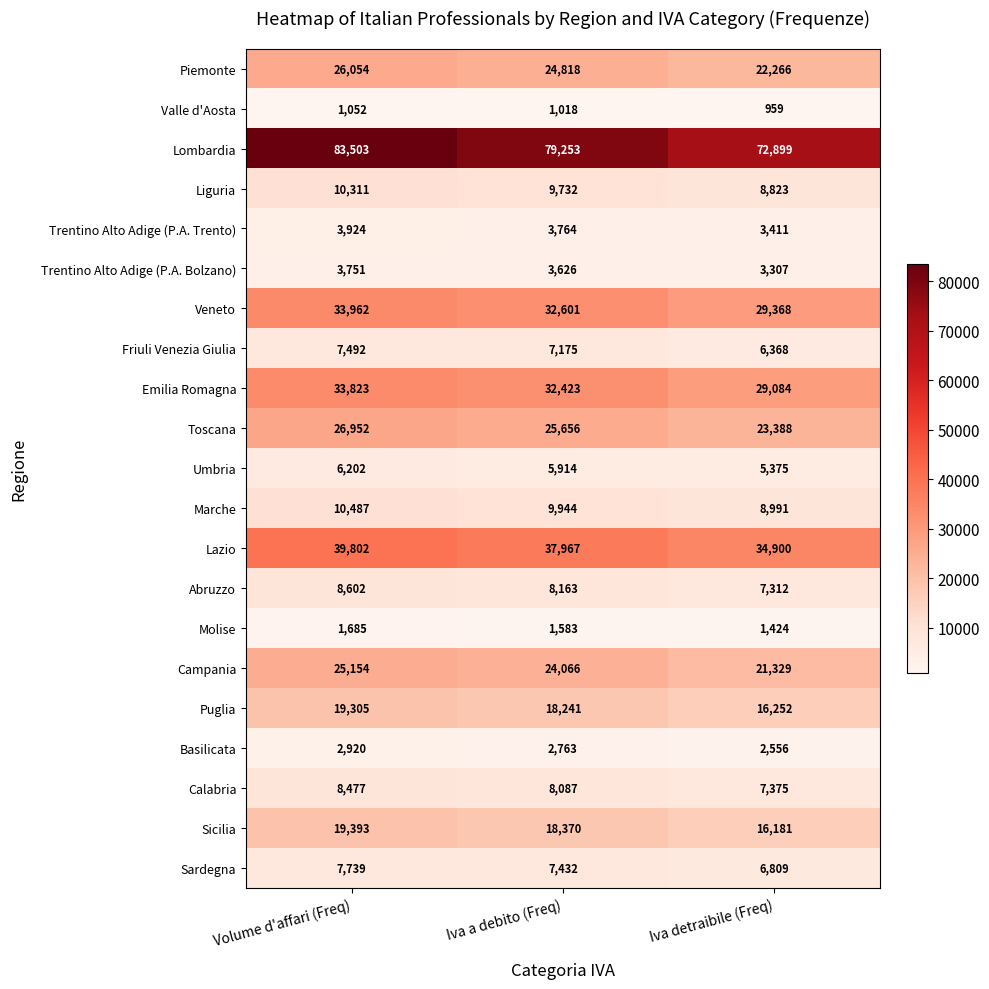

At which label does Liguria first exceed 9732?

Volume d'affari (Freq)